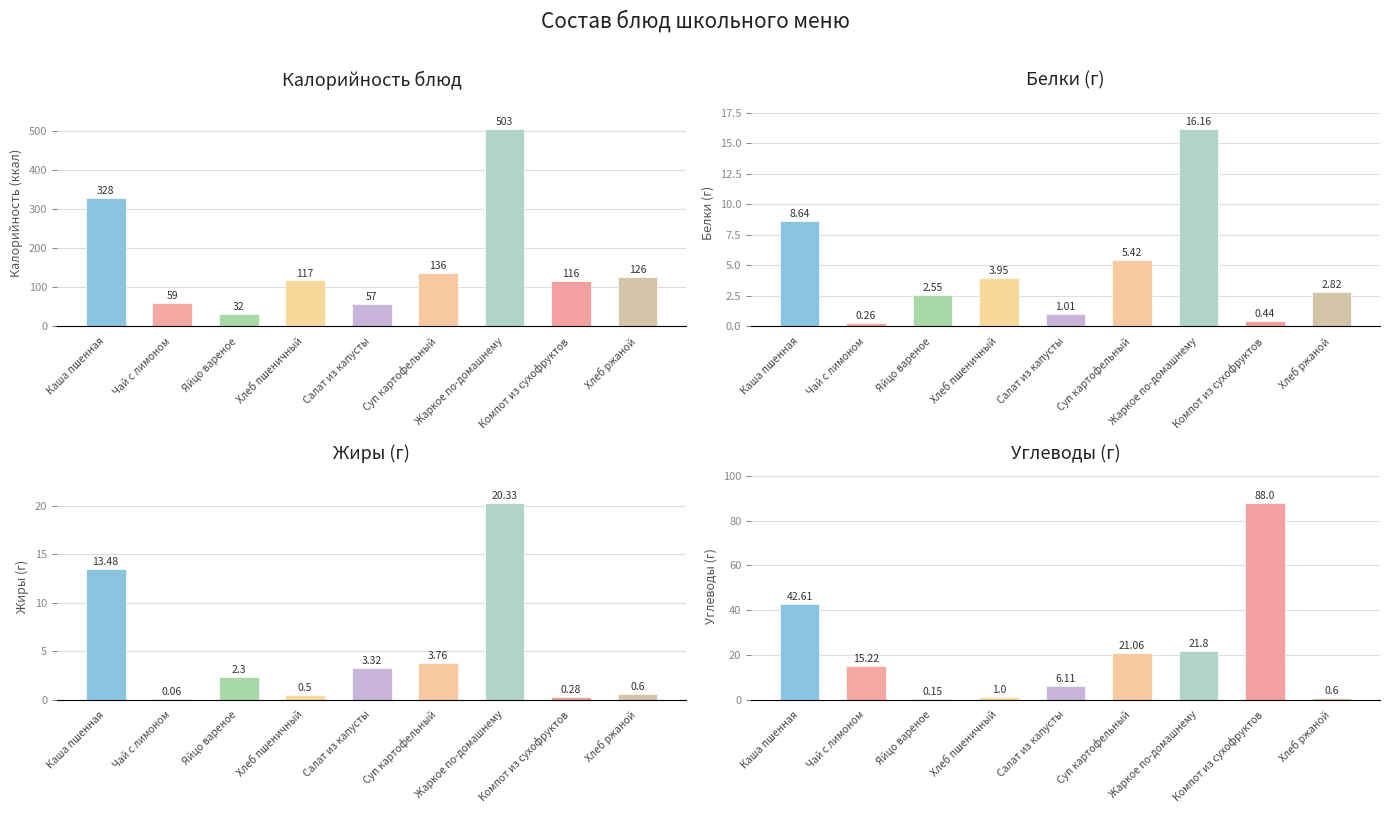

Rank the categories by Белки value from highest to lowest.

Жаркое по-домашнему, Каша пшенная, Суп картофельный, Хлеб пшеничный, Хлеб ржаной, Яйцо вареное, Салат из капусты, Компот из сухофруктов, Чай с лимоном